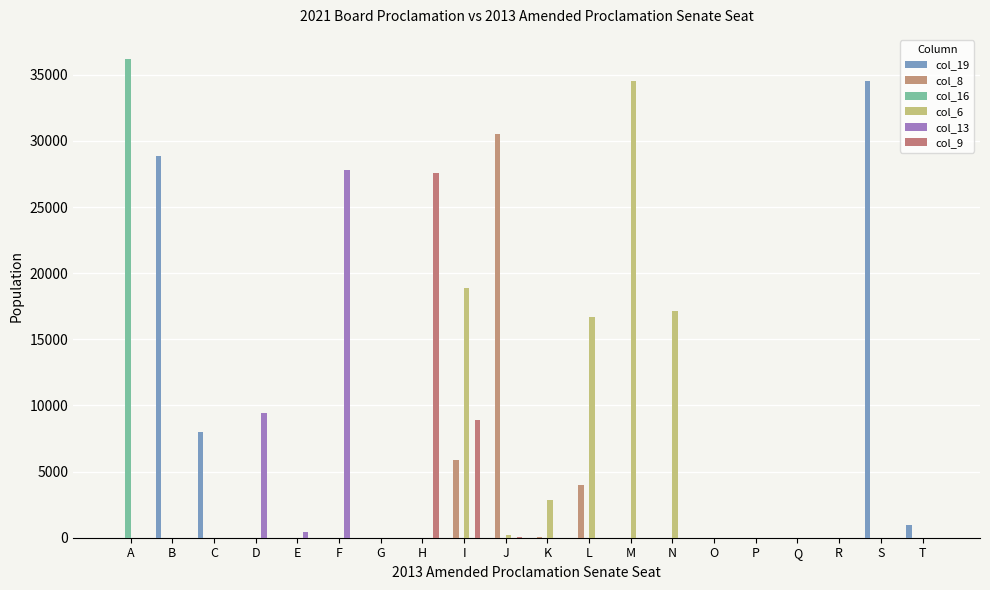

Which category has the lowest value in the col_19 series?

A